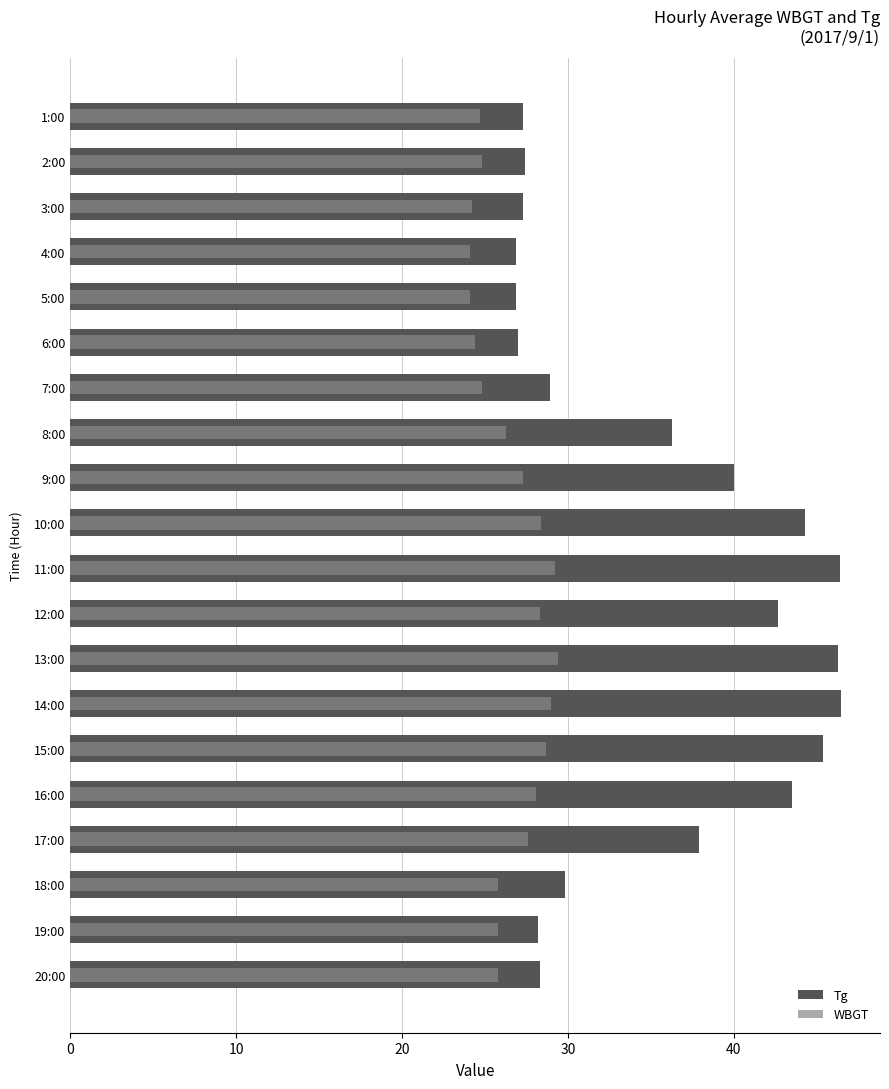

At 18:00, list the series in order from largest to smallest.

Tg, WBGT